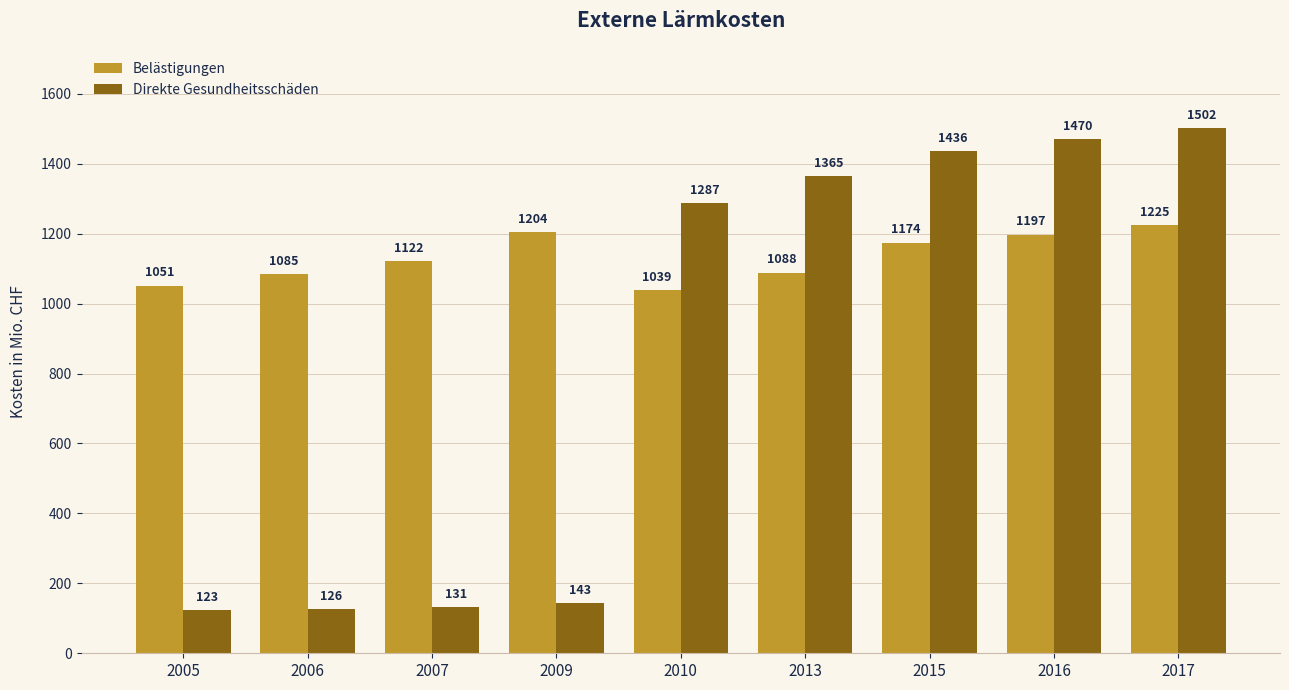

What is the maximum value for Belästigungen?

1225